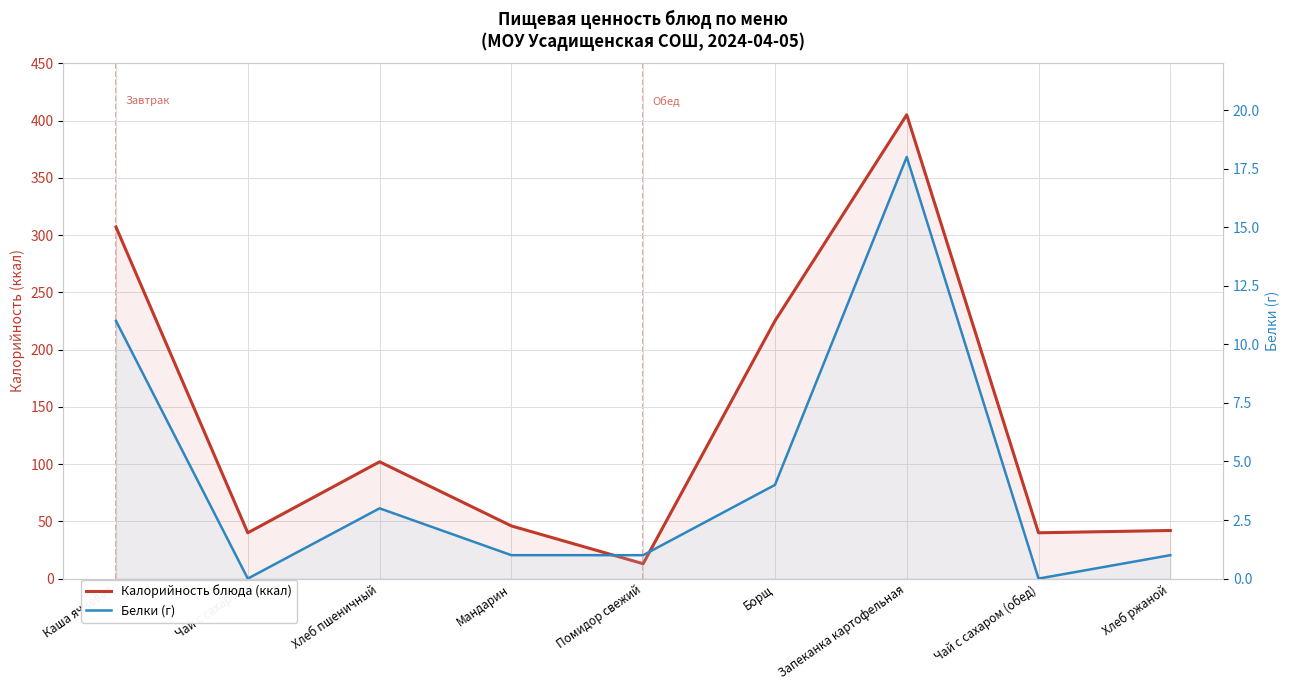

Reading left to right, extract all data points from this chart.

Калорийность блюда (ккал): Каша ячневая=307	Чай с сахаром=40	Хлеб пшеничный=102	Мандарин=46	Помидор свежий=13	Борщ=225	Запеканка картофельная=405	Чай с сахаром (обед)=40	Хлеб ржаной=42
Белки (г): Каша ячневая=11	Чай с сахаром=0	Хлеб пшеничный=3	Мандарин=1	Помидор свежий=1	Борщ=4	Запеканка картофельная=18	Чай с сахаром (обед)=0	Хлеб ржаной=1